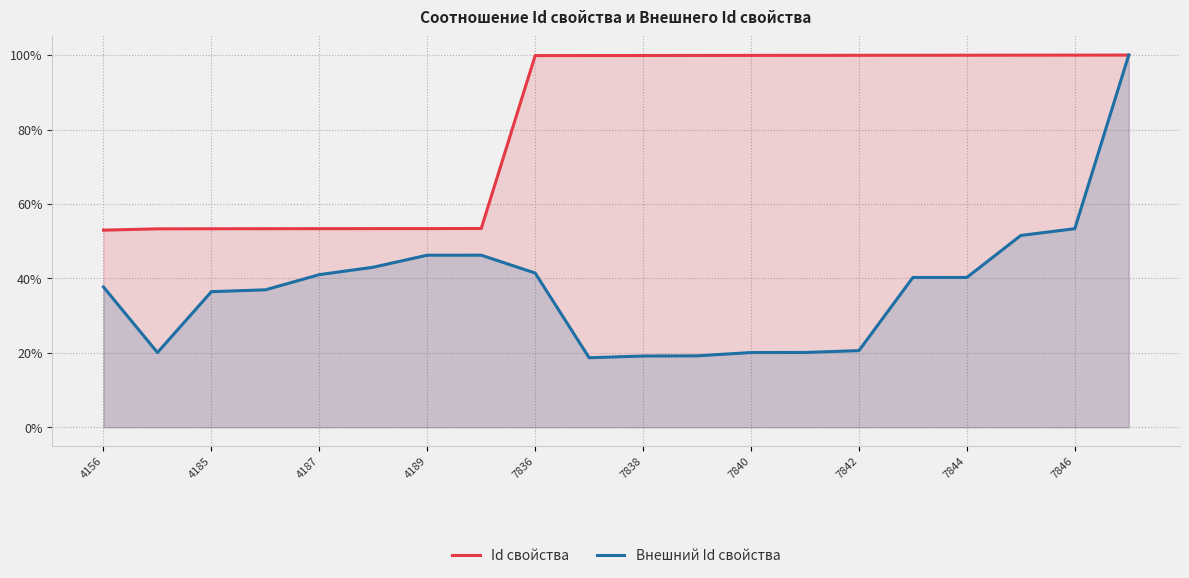

At which category is the sum across all series the highest?

19